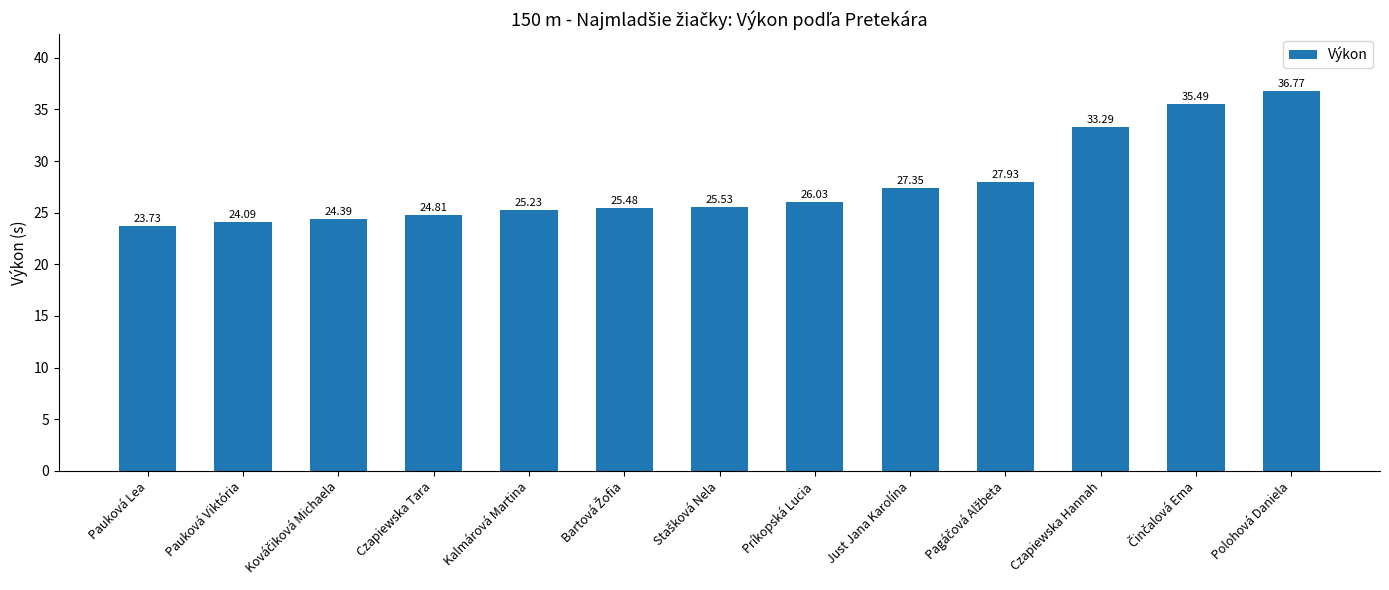

What is the label of the 2nd bar from the left?

Pauková Viktória